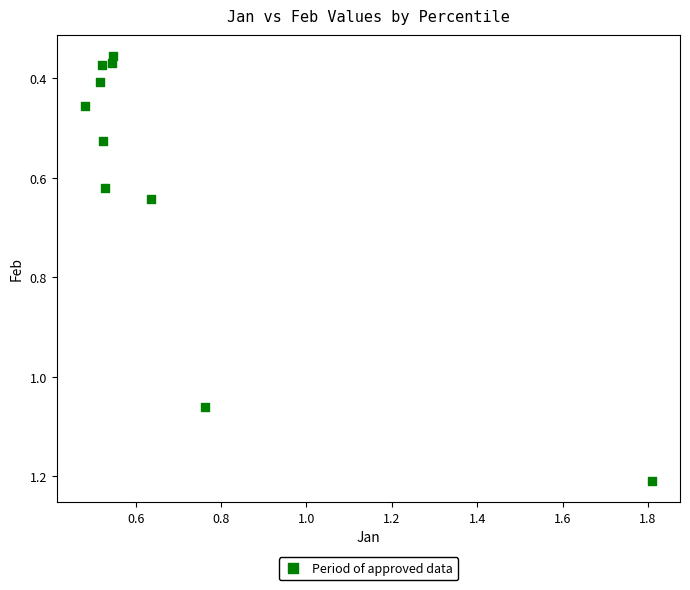

What is the average X value?

0.7